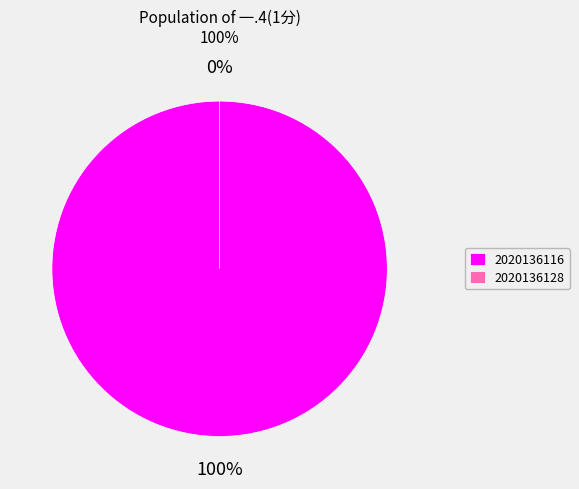

Which slice is the largest?

2020136116